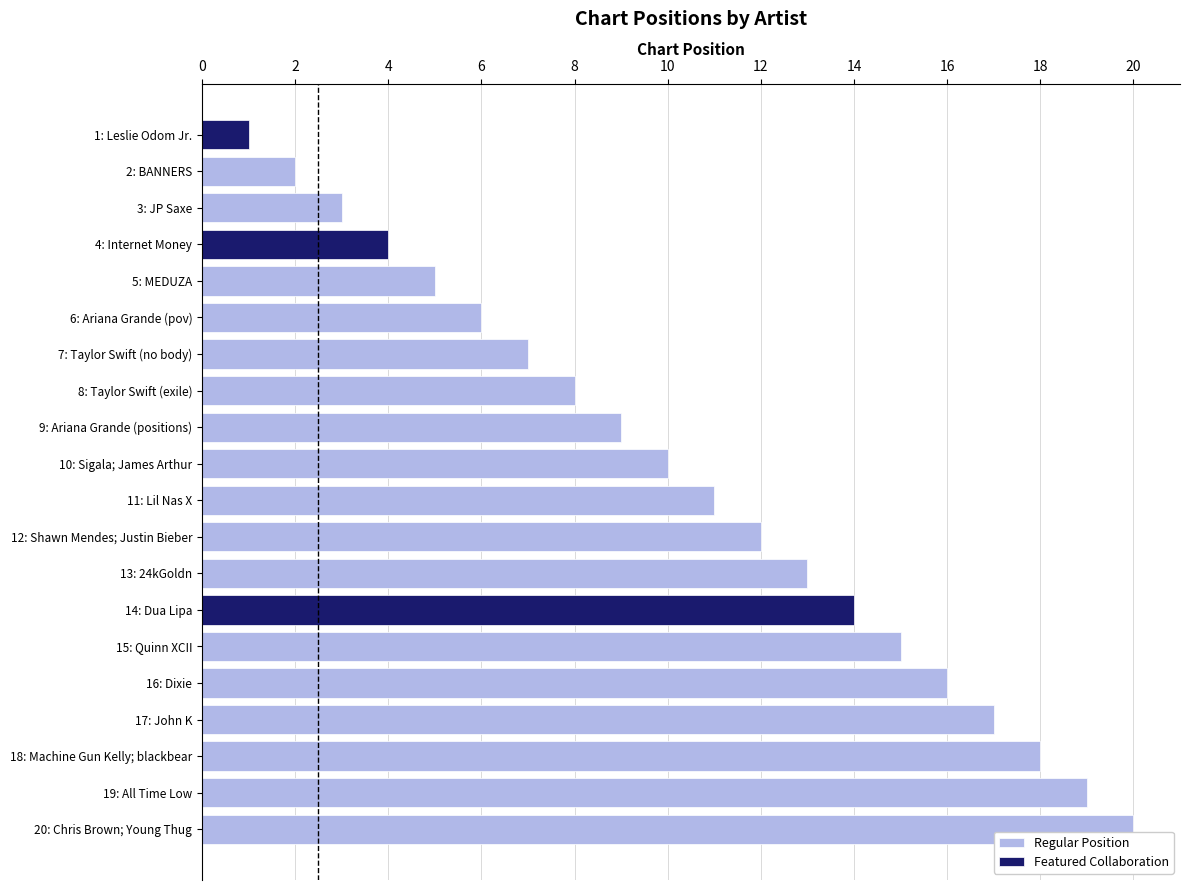

Are the bars grouped side by side (vs. stacked)?

No